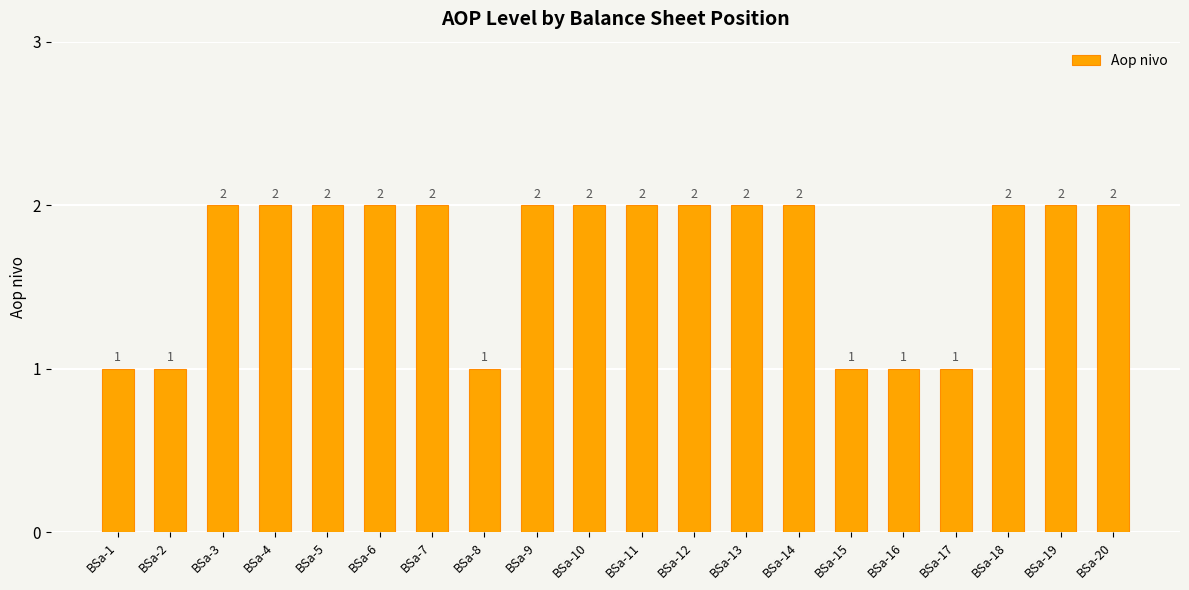

What is the minimum value shown in the chart?

1